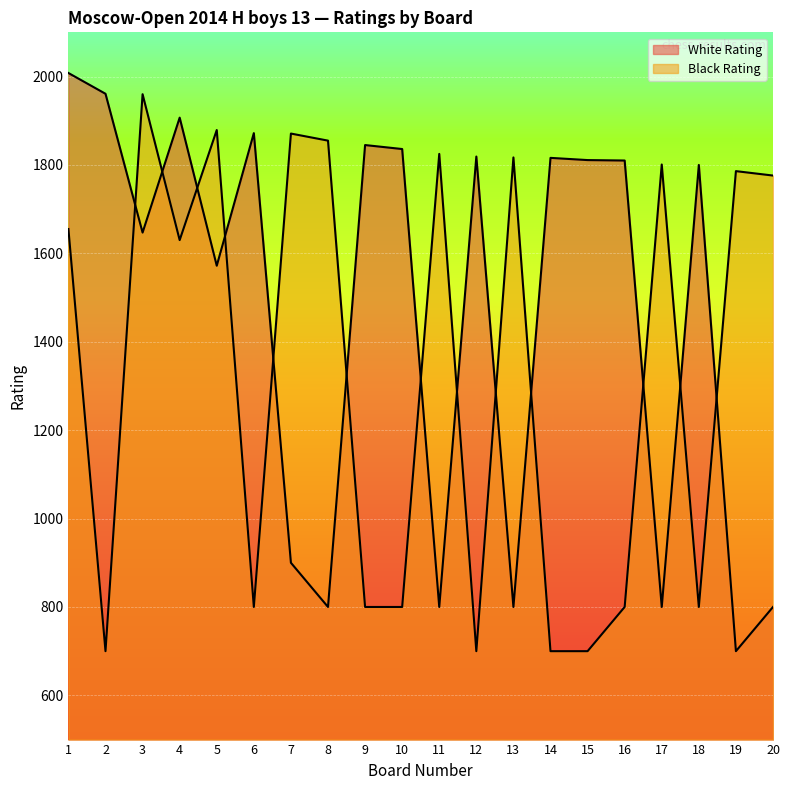

Between which two adjacent categories do White Rating and Black Rating first intersect?

2 and 3